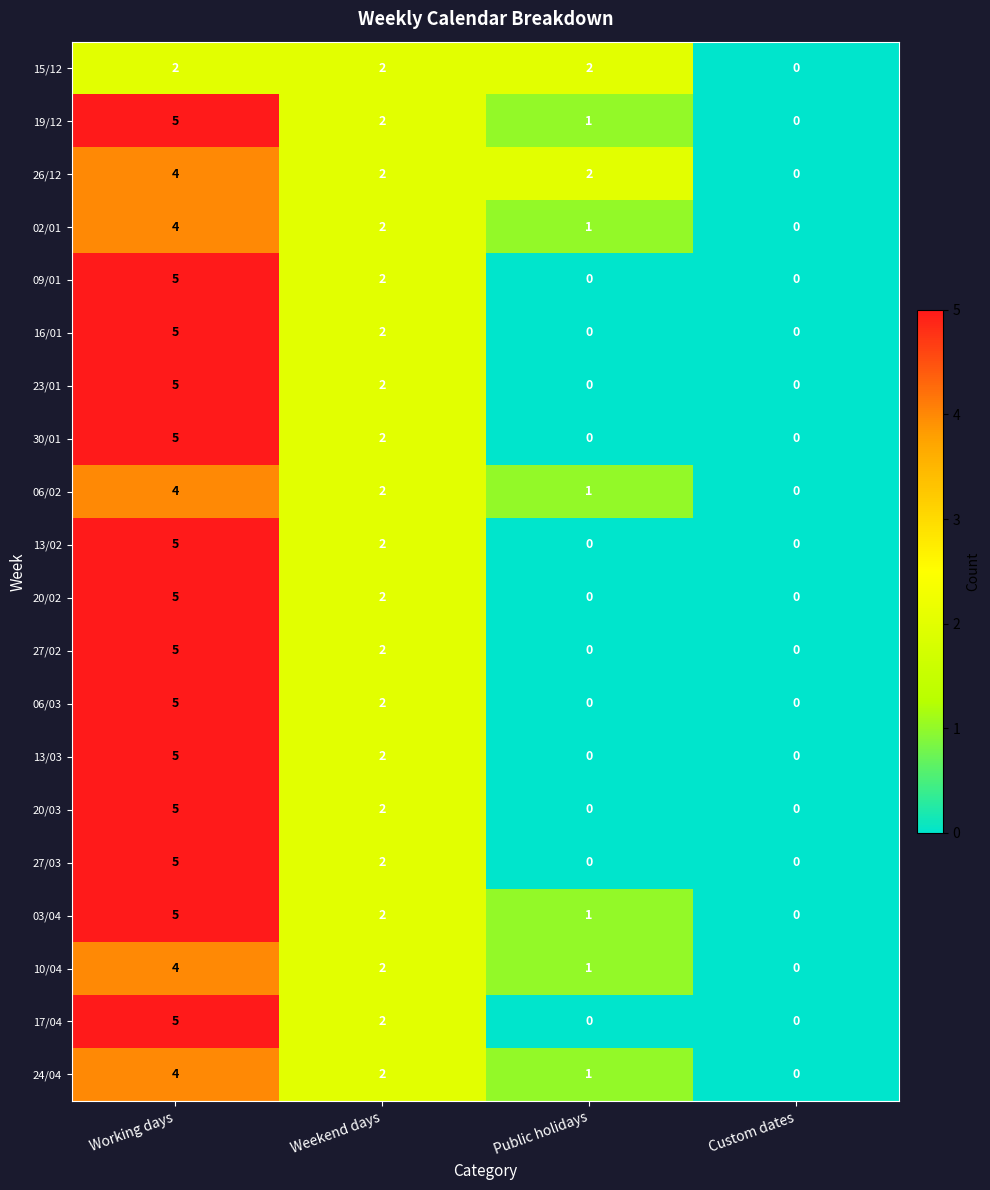

What is the sum of the 16/01 values at Working days and Custom dates?

5